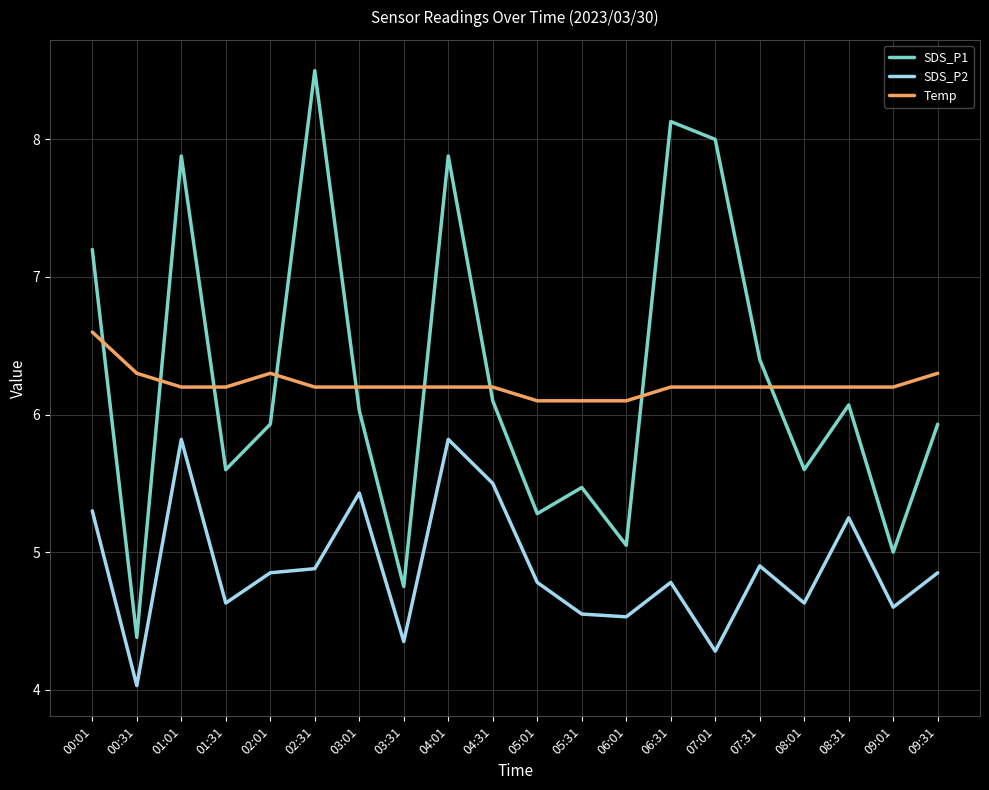

How many intersections are there between Temp and SDS_P1?

9